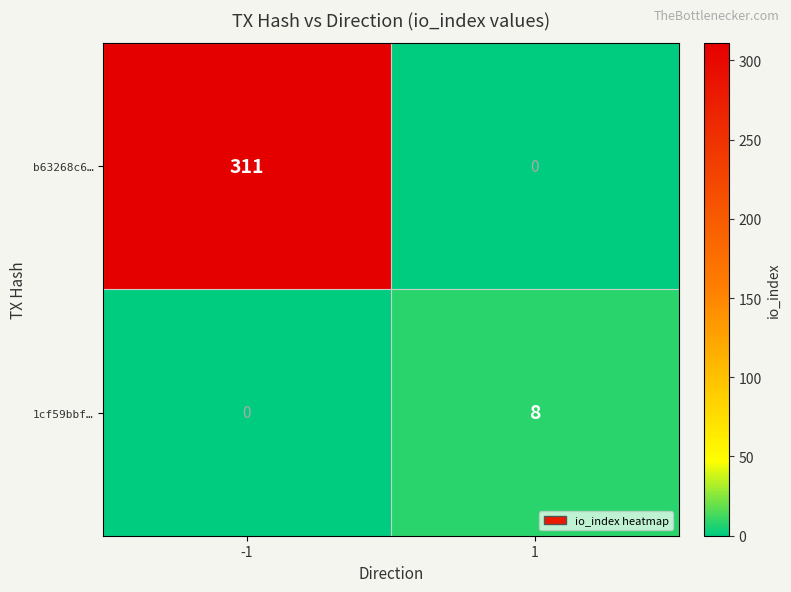

Which series has the largest total across all categories?

b63268c6…